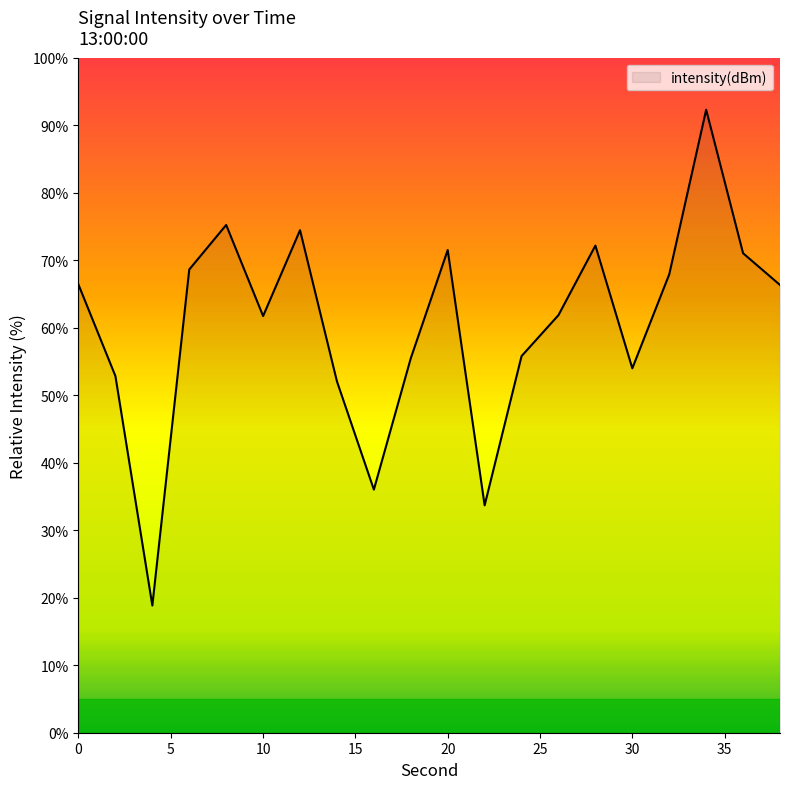

What is the difference between the maximum and minimum values?

73.4